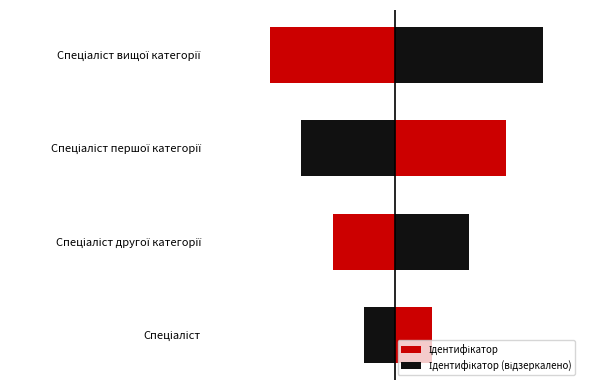

What are all the series names shown in the legend?

Ідентифікатор, Ідентифікатор (відзеркалено)